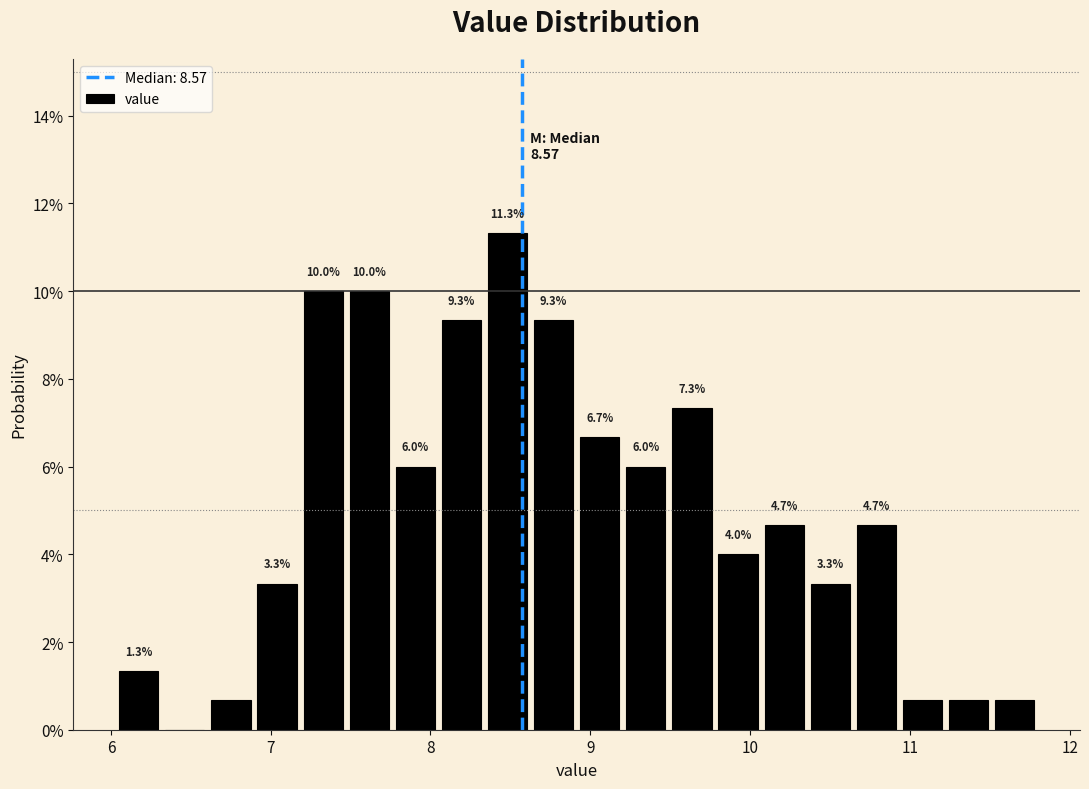

Read against the x-axis, roughly where is the centre of the tallest bar?

8.5